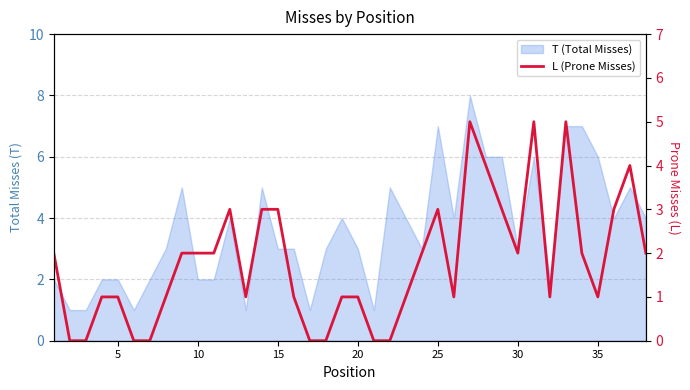

True or false: the data shows -3 at 20.

False